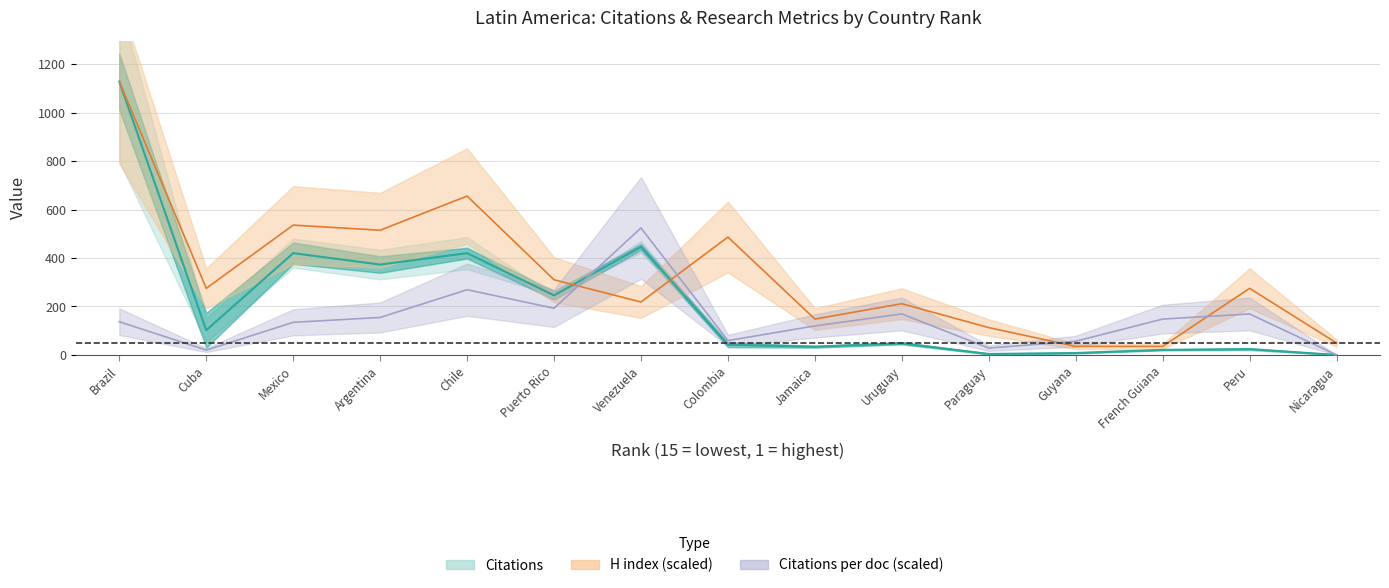

Is this an area chart (filled region under the line)?

No